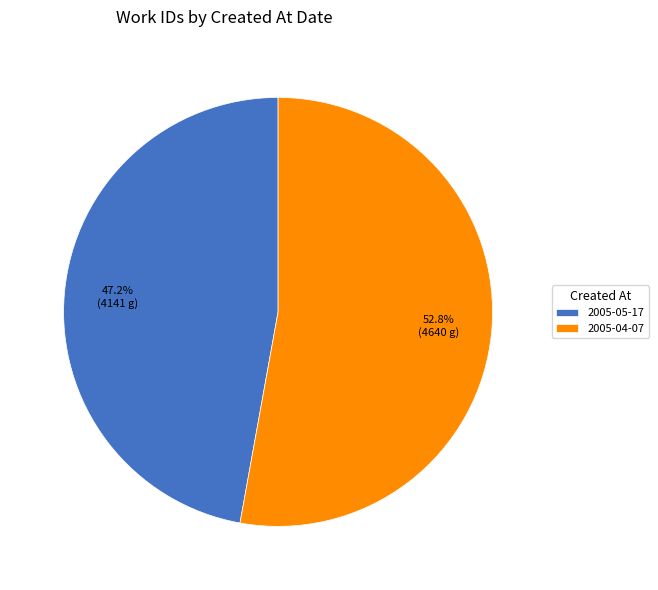

To the nearest percent, what is the average slice percentage?

50%